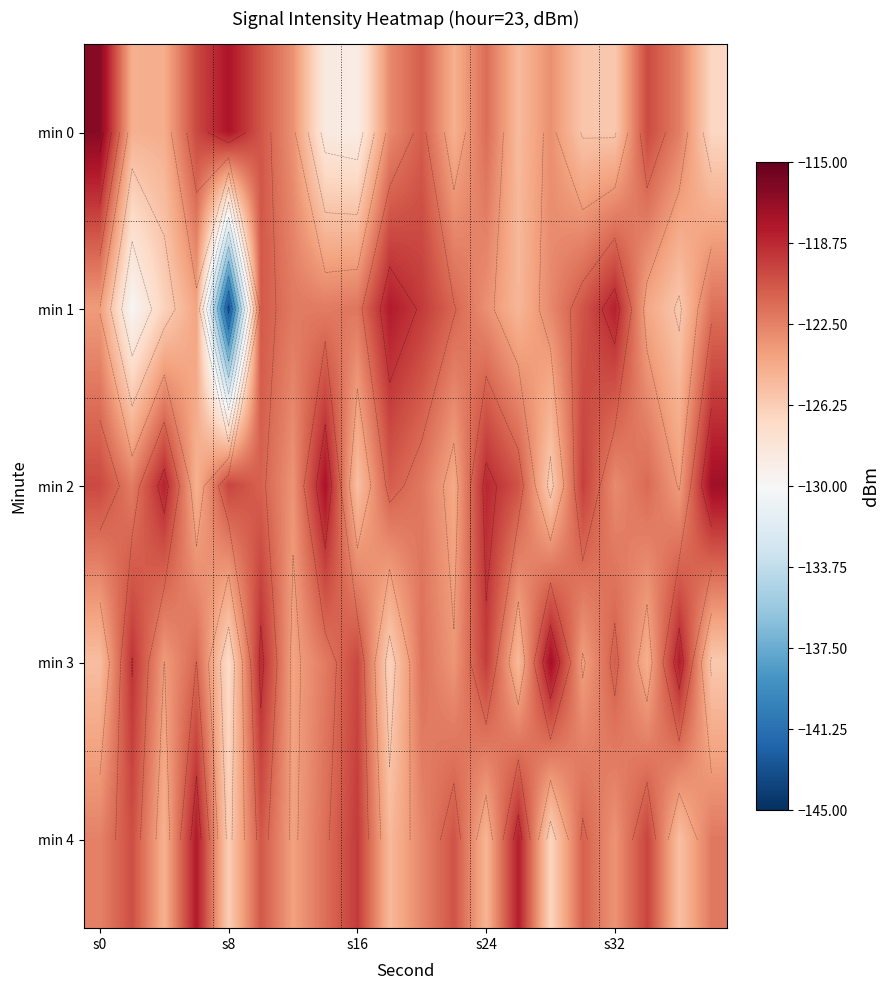

At which category is the sum across all series the highest?

5